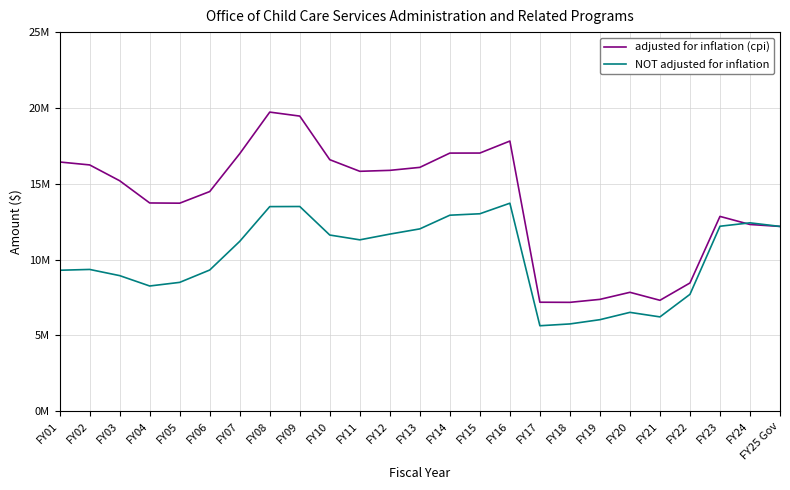

Is this an area chart (filled region under the line)?

No